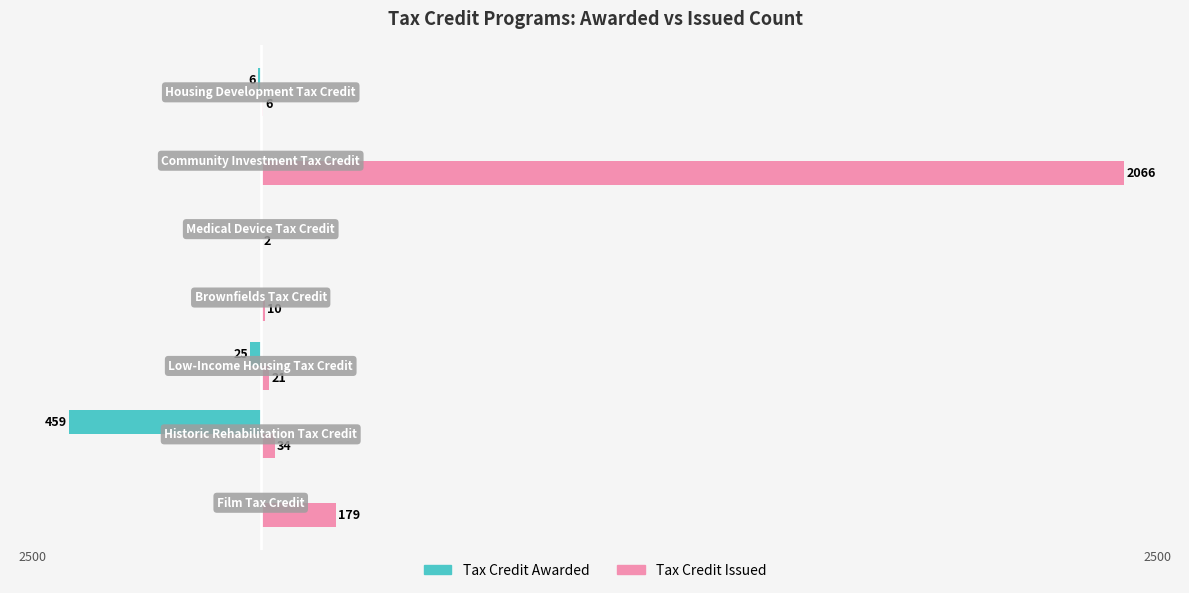

Which series has the largest range (max minus min)?

Tax Credit Issued